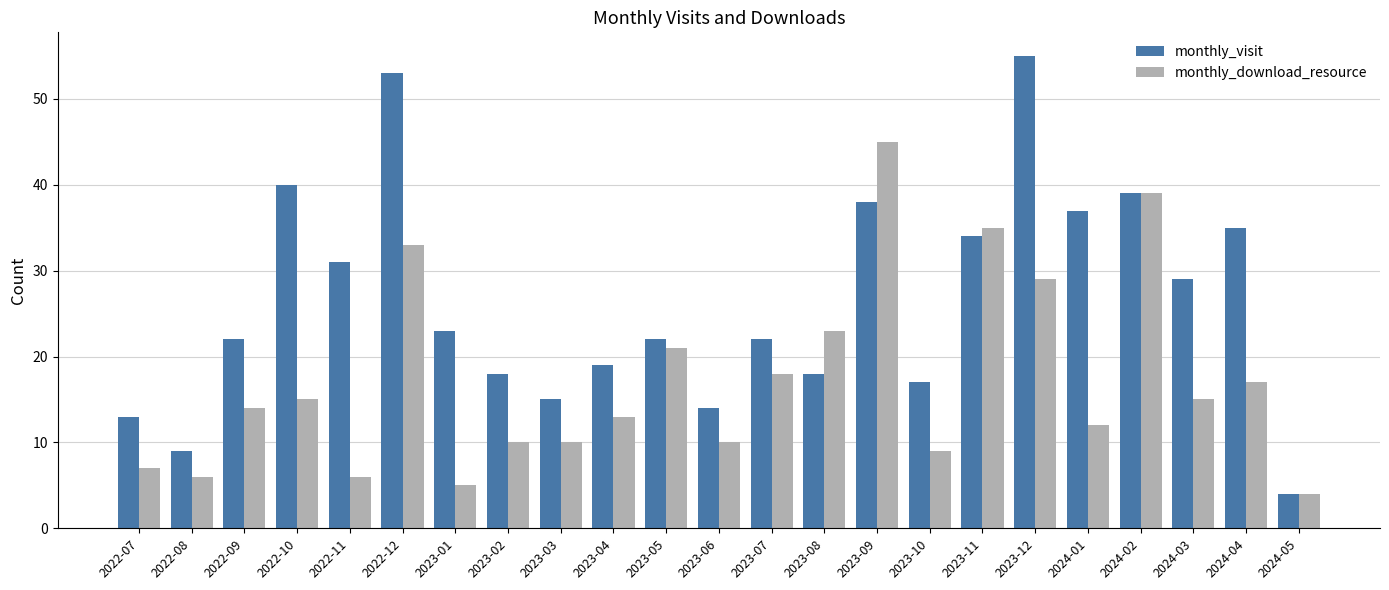

How many groups of bars are there?

23